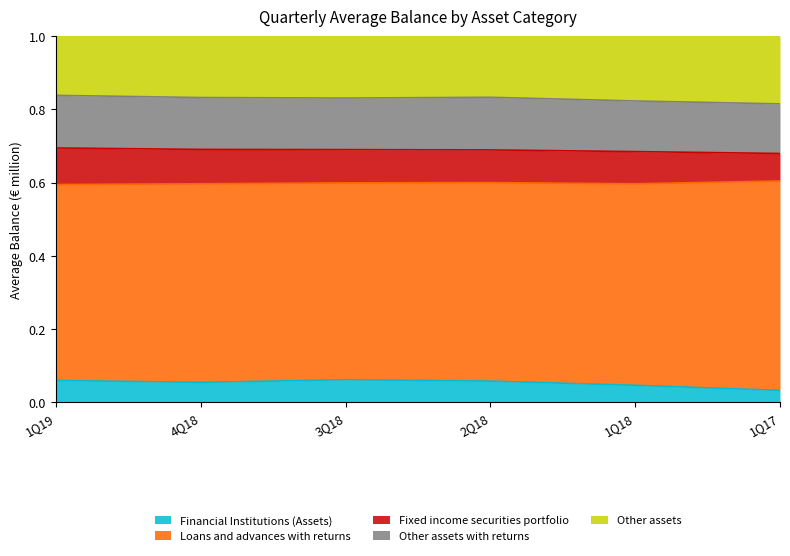

What position from the right is 4Q18?

5